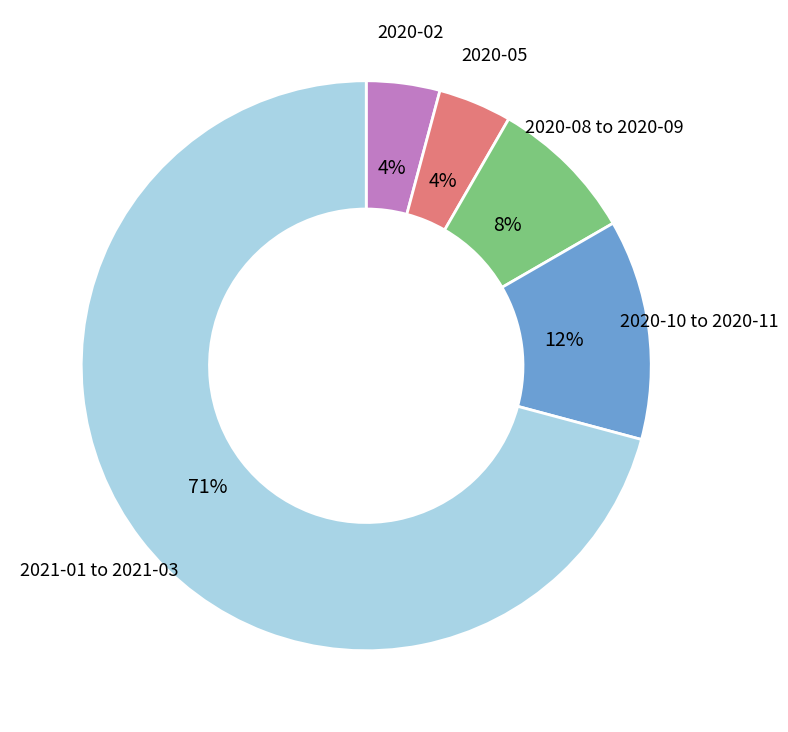

To the nearest percent, what is the average slice percentage?

20%